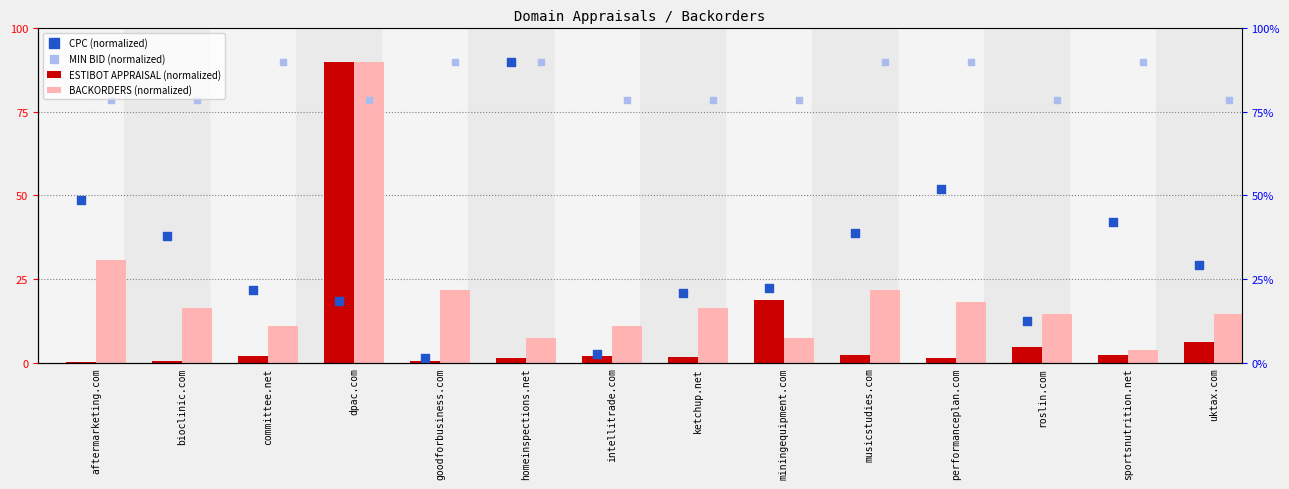

At how many categories does at least one series exceed 16?

14